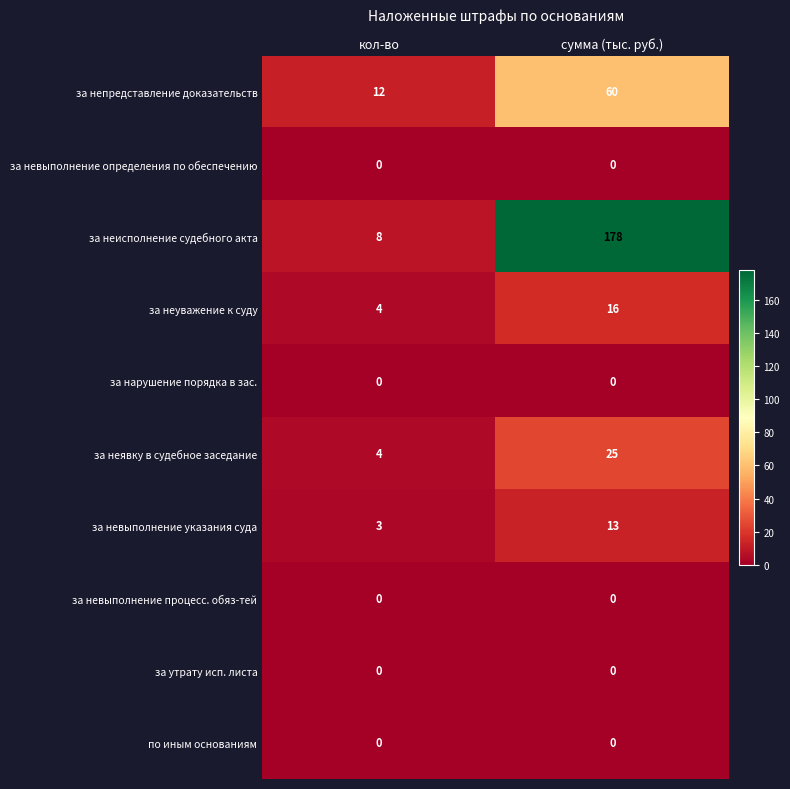

List the labels in order of за неявку в судебное заседание value, largest first.

сумма (тыс. руб.), кол-во